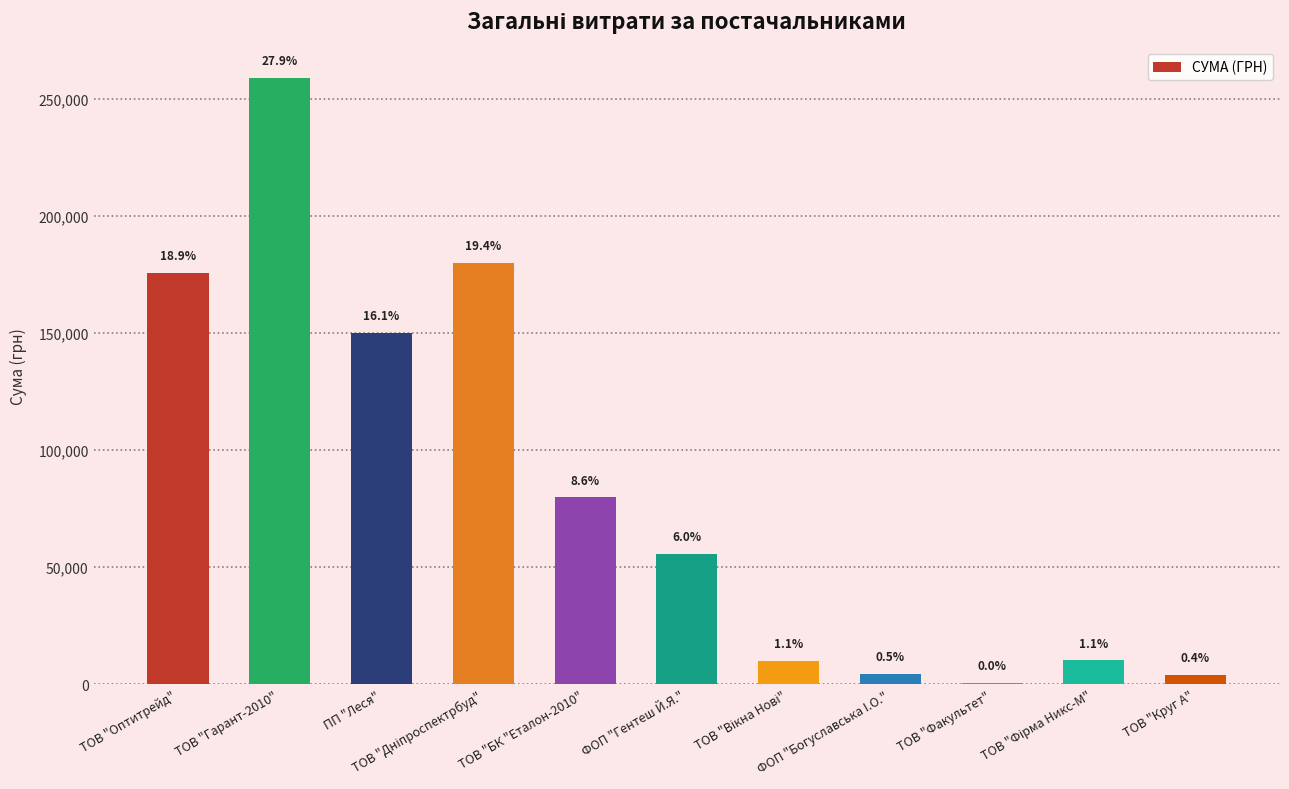

What is the average value?

84374.3